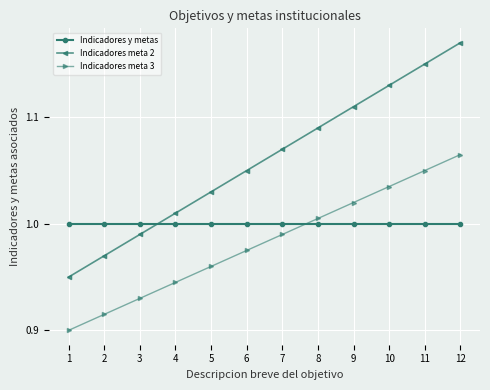

True or false: Indicadores meta 3 has a value of 1.0 at 6.

True